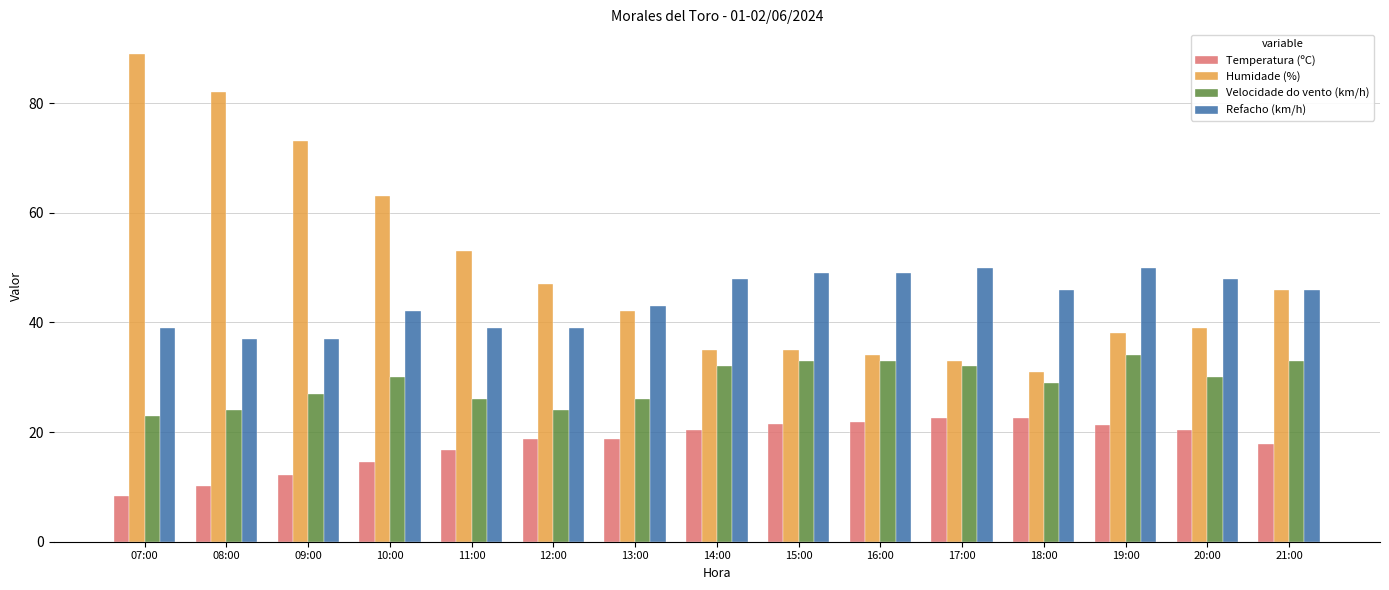

Is it true that Velocidade do vento (km/h) equals 46.7 at 21:00?

False